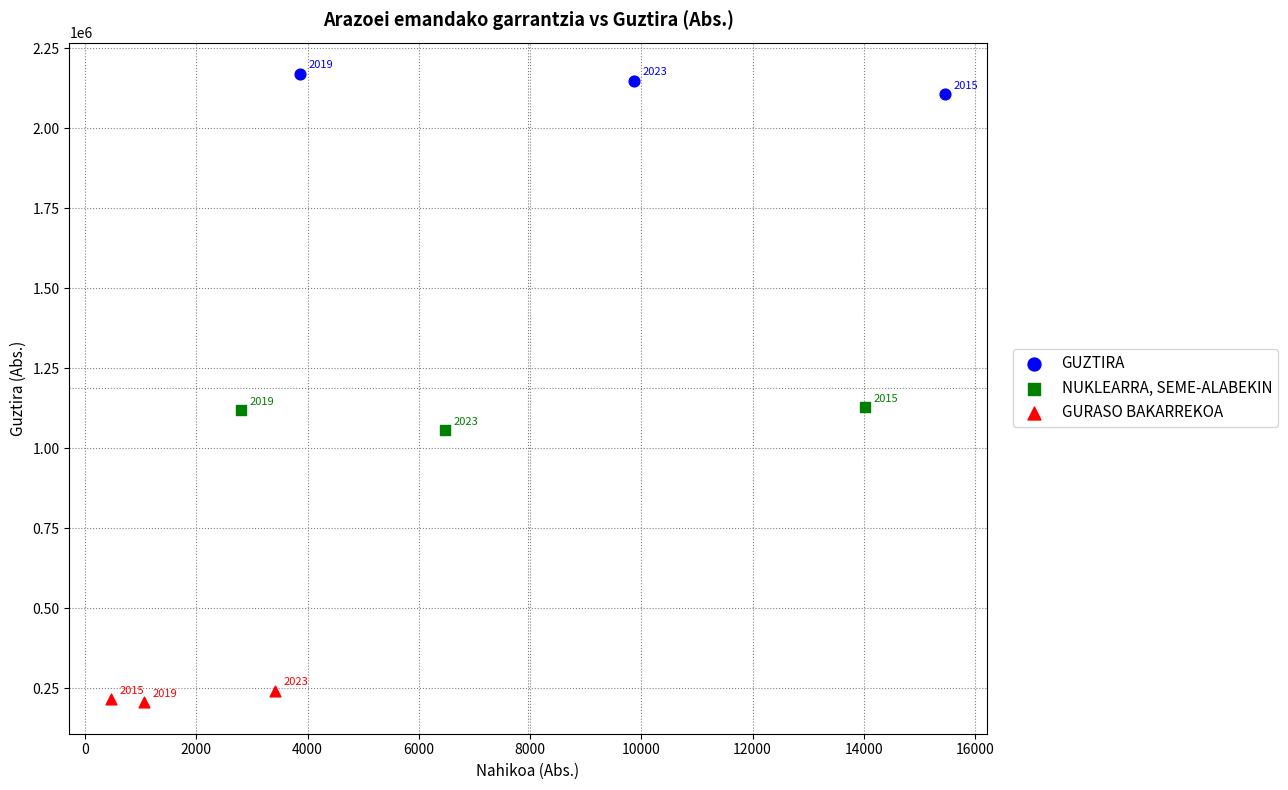

What are all the series names shown in the legend?

GUZTIRA, NUKLEARRA, SEME-ALABEKIN, GURASO BAKARREKOA